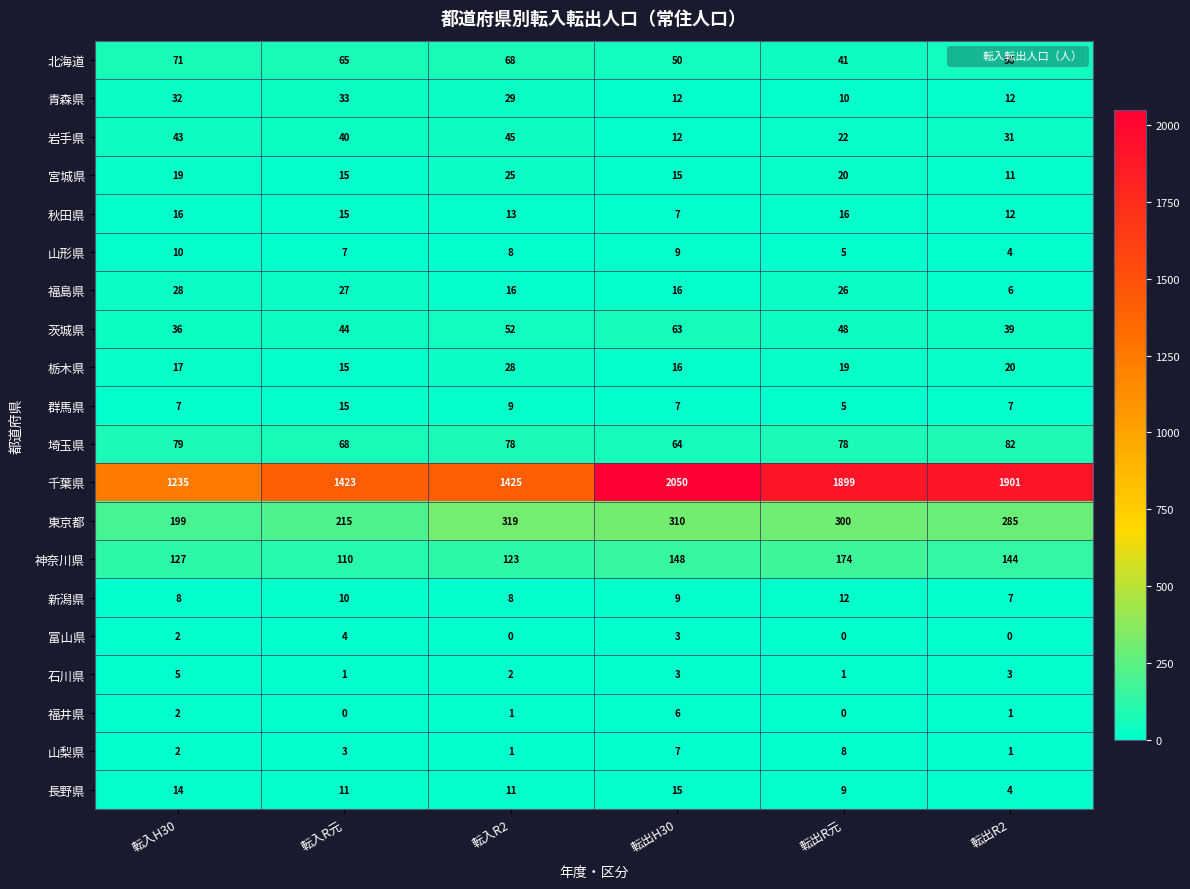

What is the difference between the highest and lowest values at 転入H30?

1233